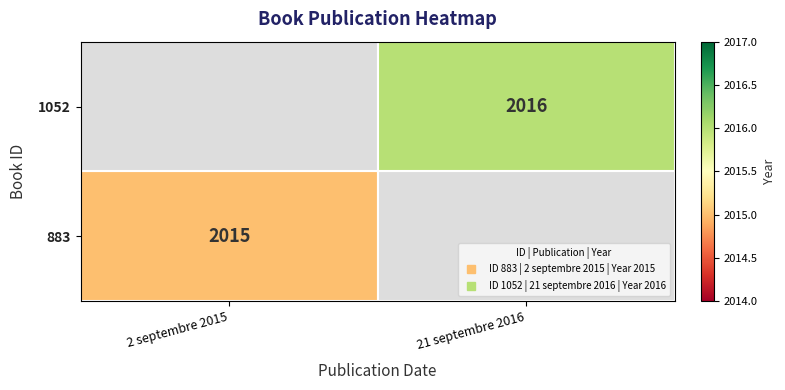

True or false: 883 has a value of 1077 at 2 septembre 2015.

False